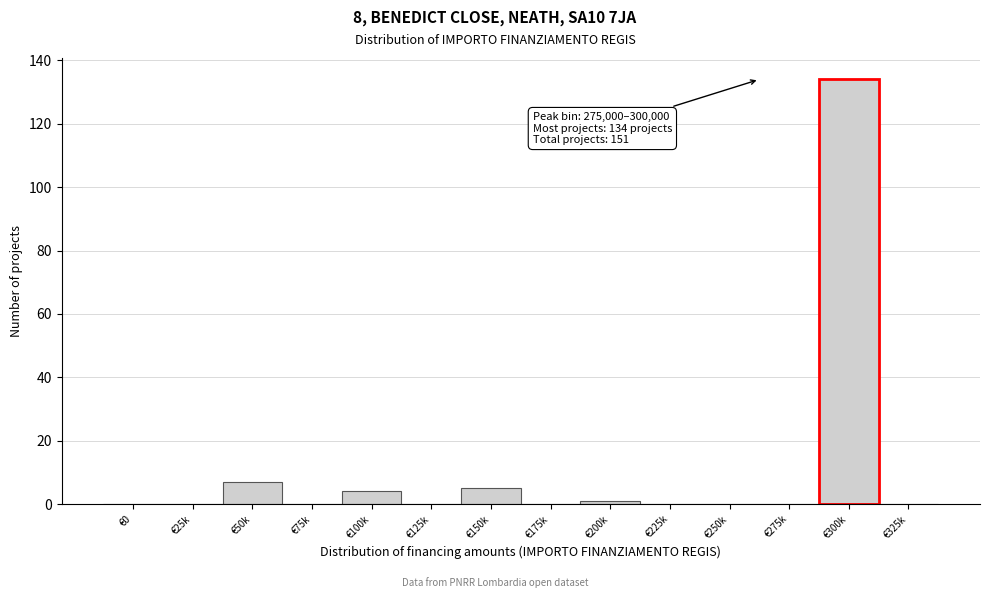

Reading right to left, list all the values displayed in this chart.

€325k=0	€300k=134	€275k=0	€250k=0	€225k=0	€200k=1	€175k=0	€150k=5	€125k=0	€100k=4	€75k=0	€50k=7	€25k=0	€0=0